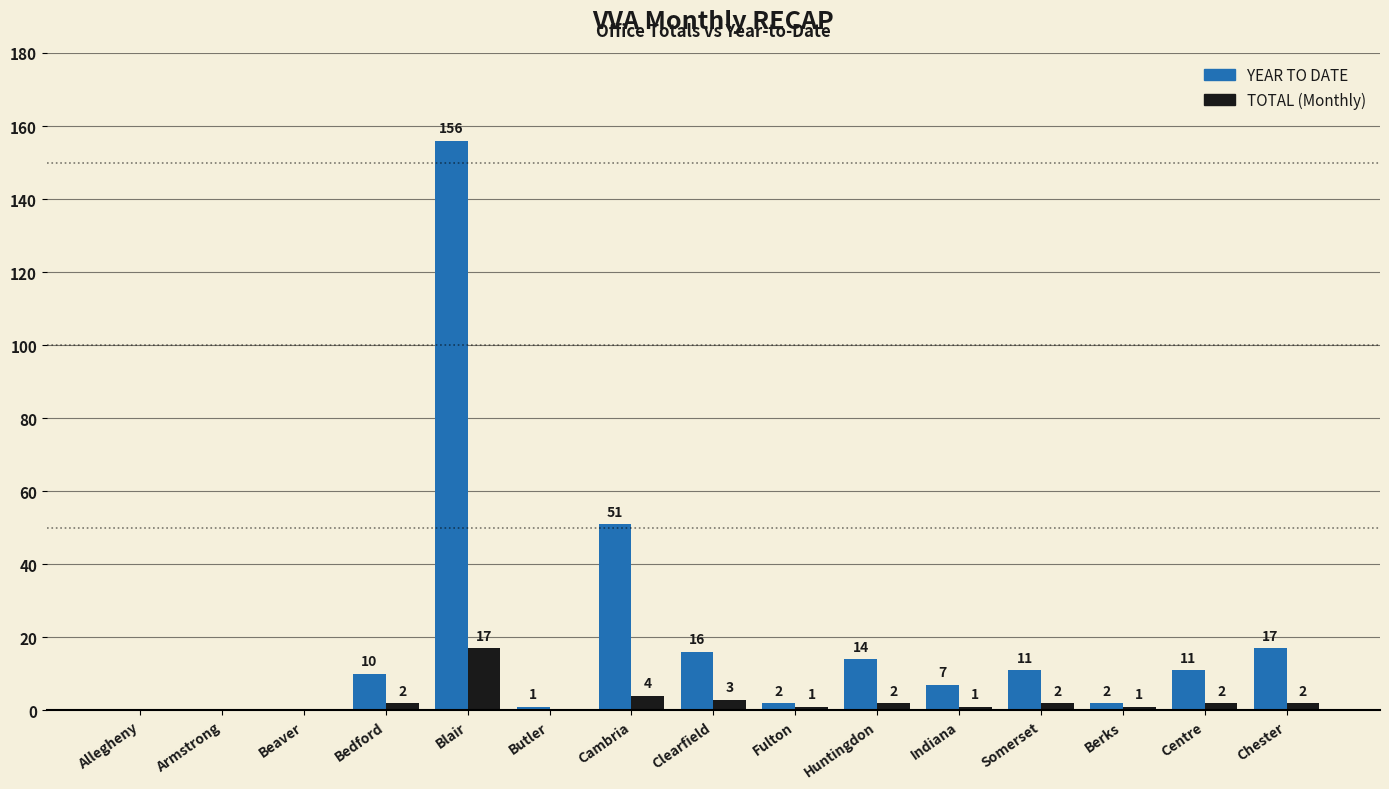

At which category is the sum across all series the highest?

Blair